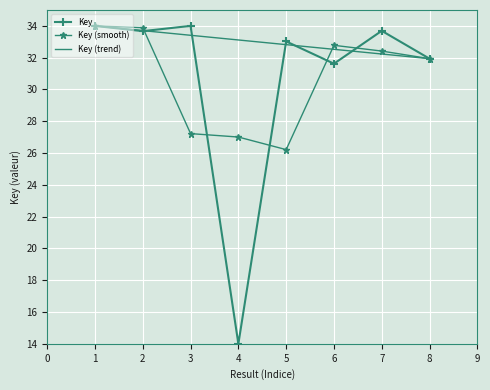

True or false: Key has a value of 43.4 at 8.

False